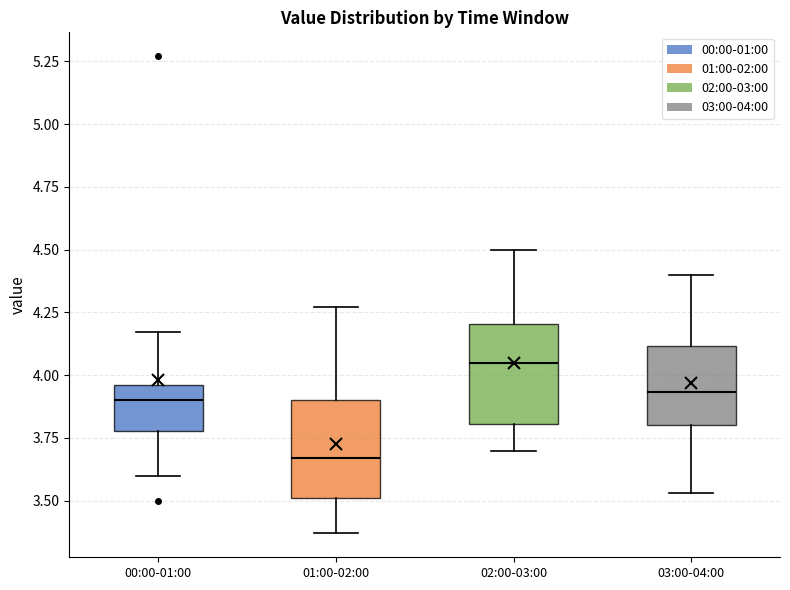

Which box's median line is the lowest?

01:00-02:00